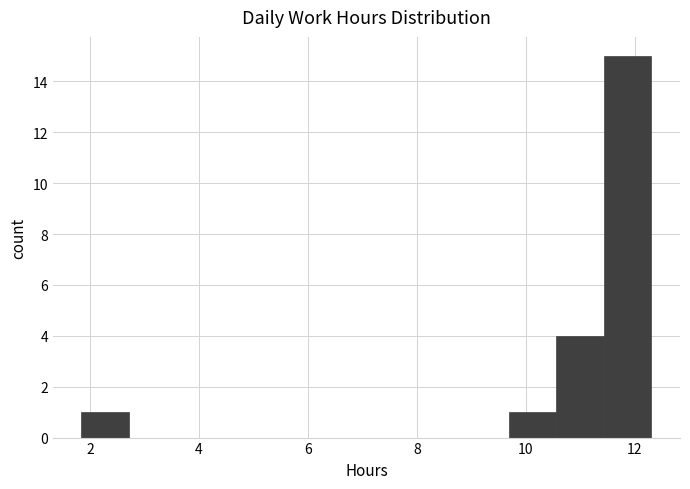

Reading left to right, transcribe this chart: for each bar, give the range it covers on the x-axis and its height. Neither the bar edges nor the heights are printed on the chart, so give them approximately, as read against the axes.

1.8 to 2.8: 1
2.8 to 3.6: 0
3.6 to 4.4: 0
4.4 to 5.4: 0
5.4 to 6.2: 0
6.2 to 7.0: 0
7.0 to 8.0: 0
8.0 to 8.8: 0
8.8 to 9.6: 0
9.6 to 10.6: 1
10.6 to 11.4: 4
11.4 to 12.4: 15